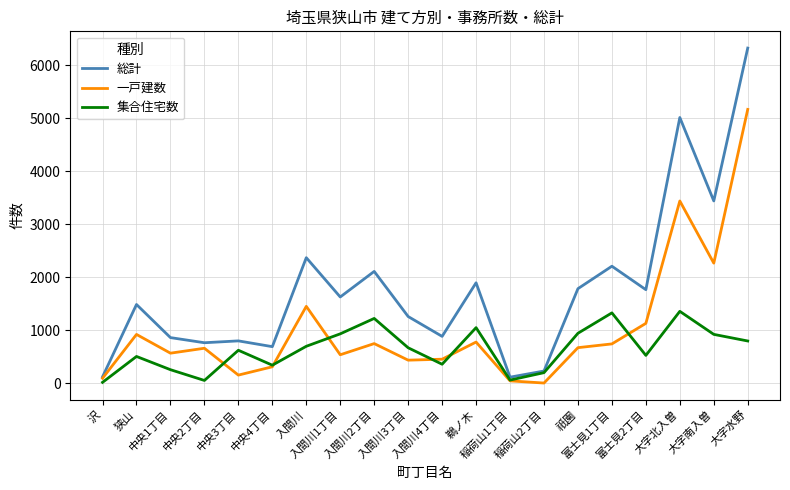

Which series has the largest range (max minus min)?

総計